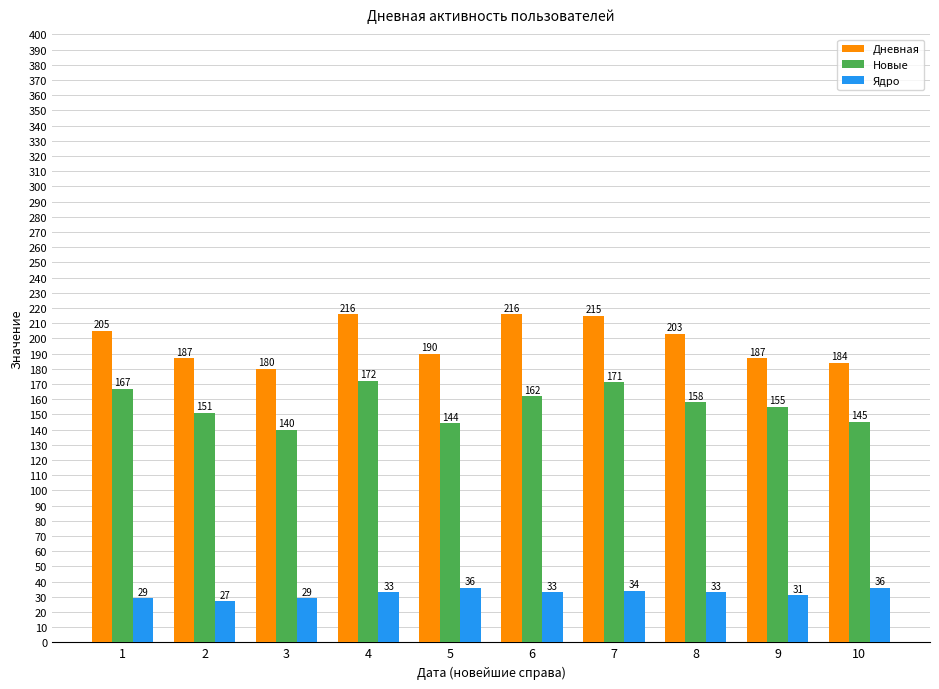

The Новые series shows 144 at 5. True or false?

True